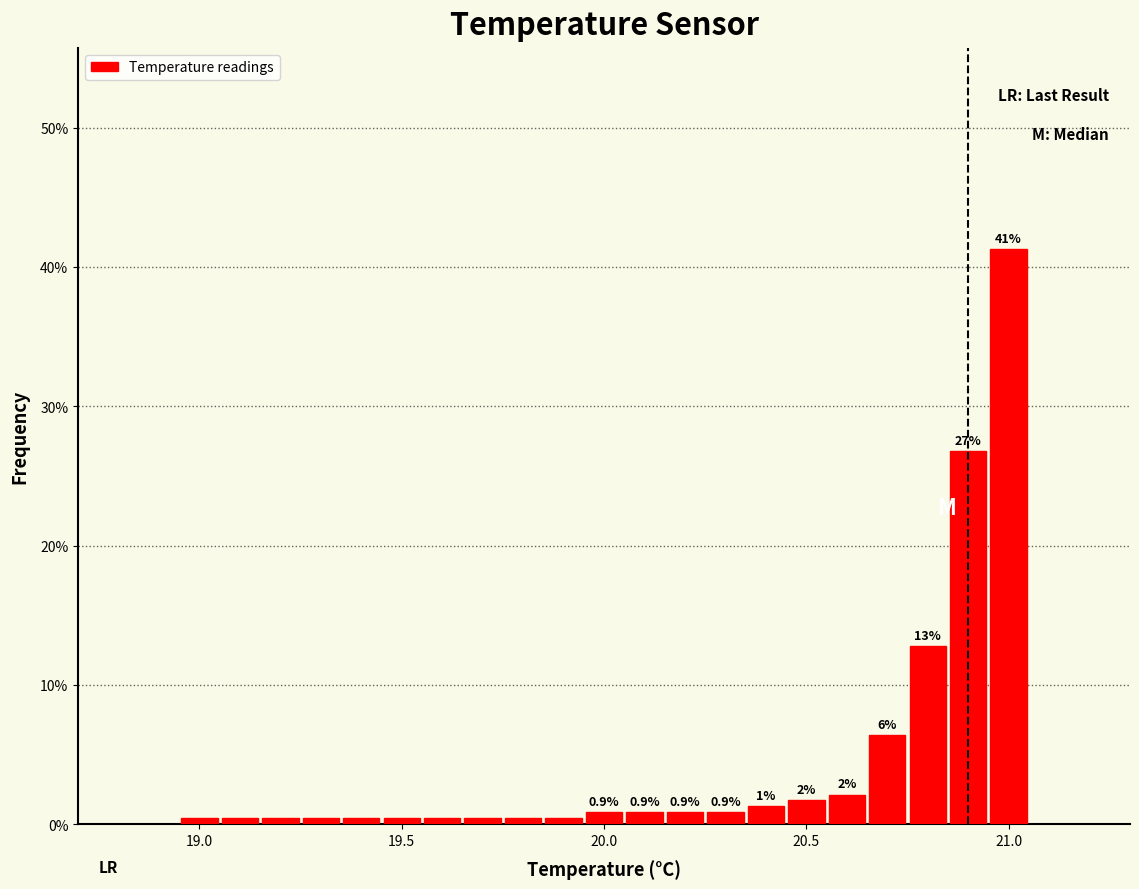

Read against the x-axis, roughly where is the centre of the tallest bar?

21.00